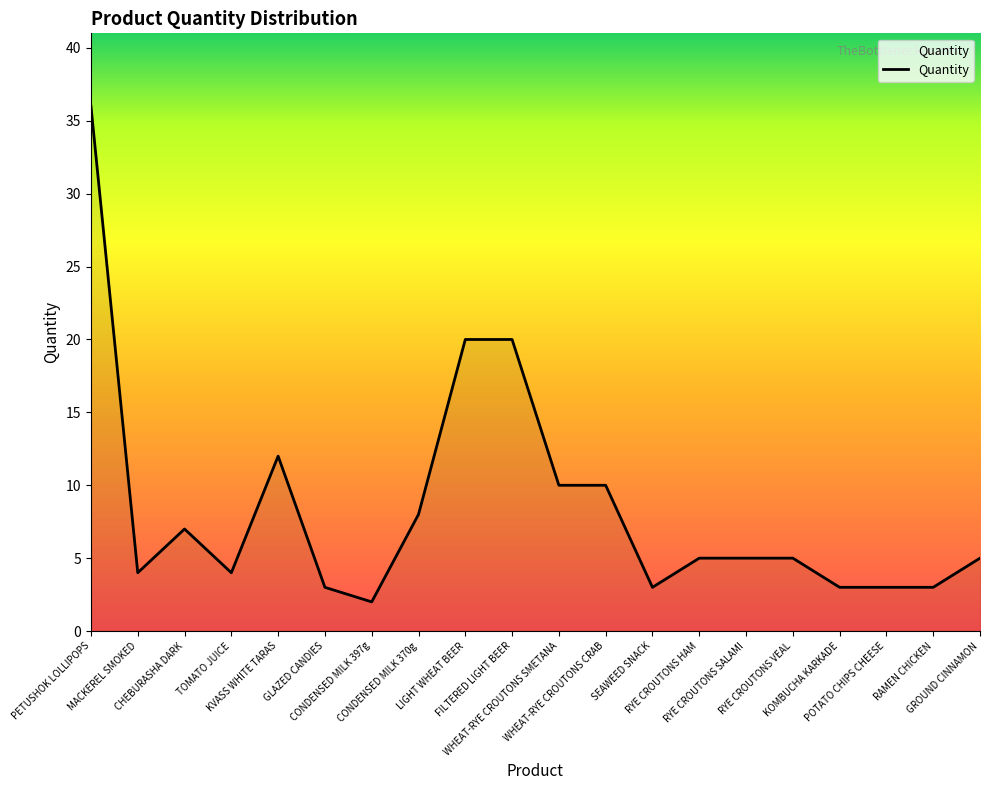

What is the maximum value shown in the chart?

36